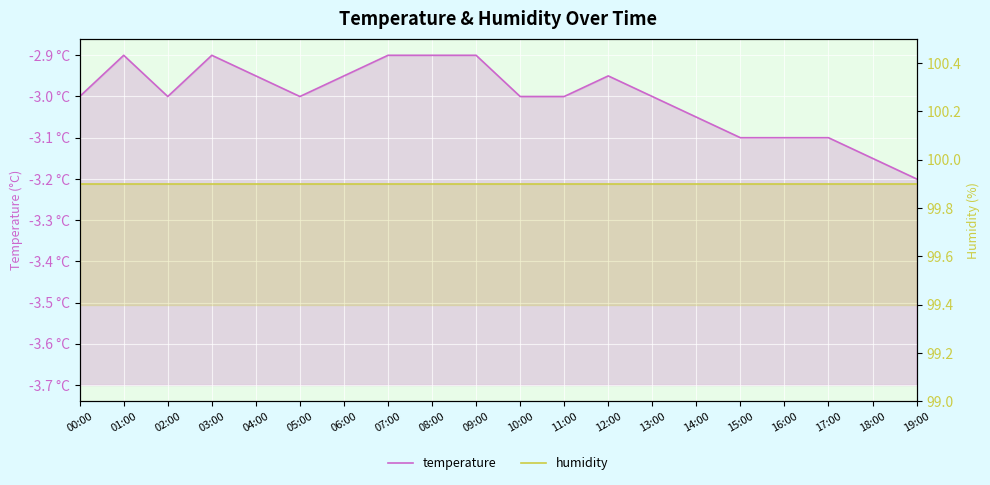

What is the label of the 13th point from the right?

07:00